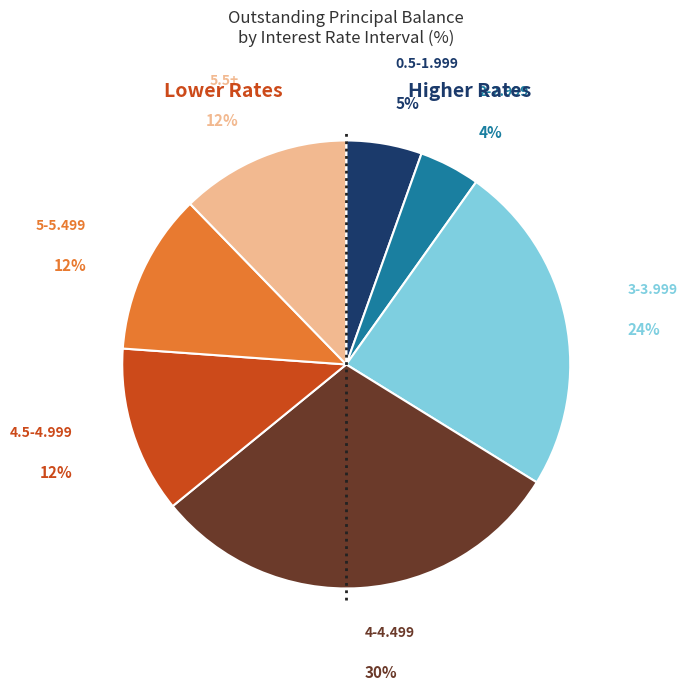

To the nearest percent, what portion does 4-4.499 represent?

30%